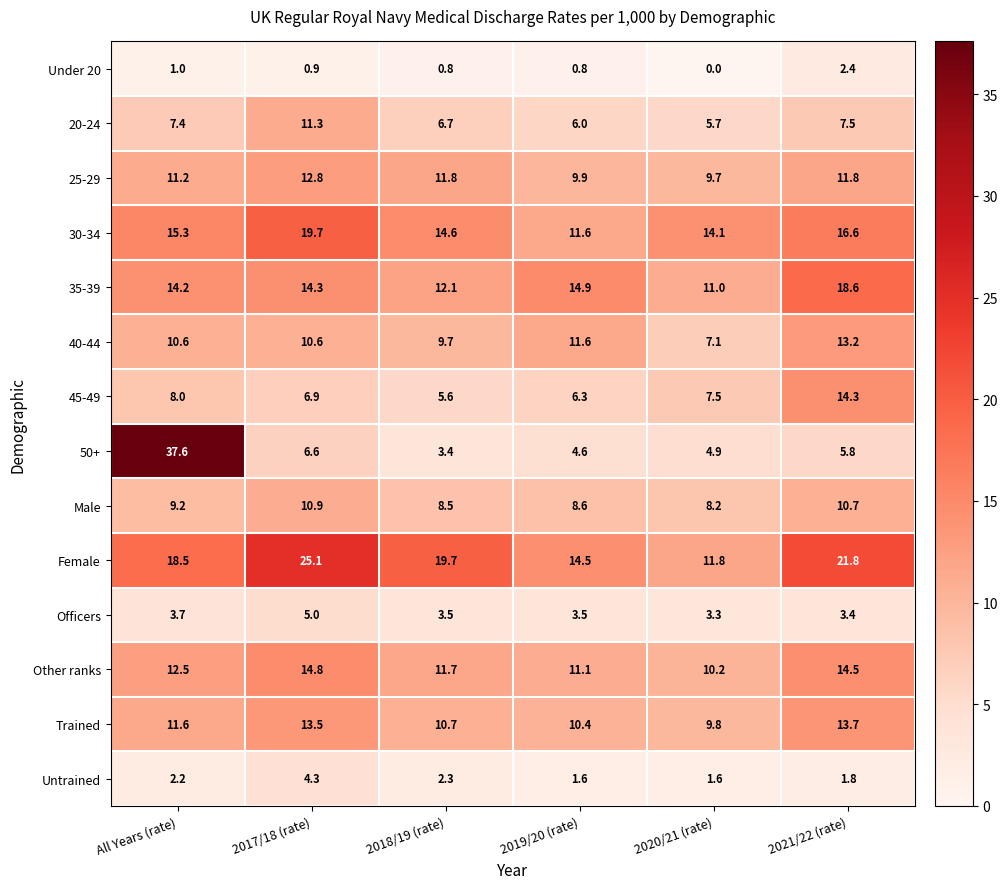

At which category does the chart reach its peak across all series?

All Years (rate)